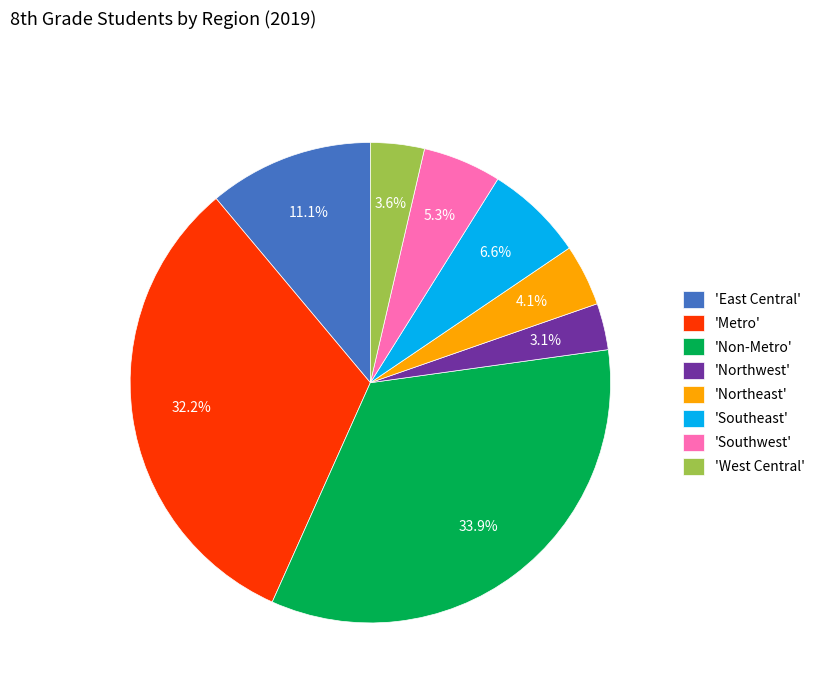

Which has a higher value, 'Southeast' or 'Non-Metro'?

'Non-Metro'